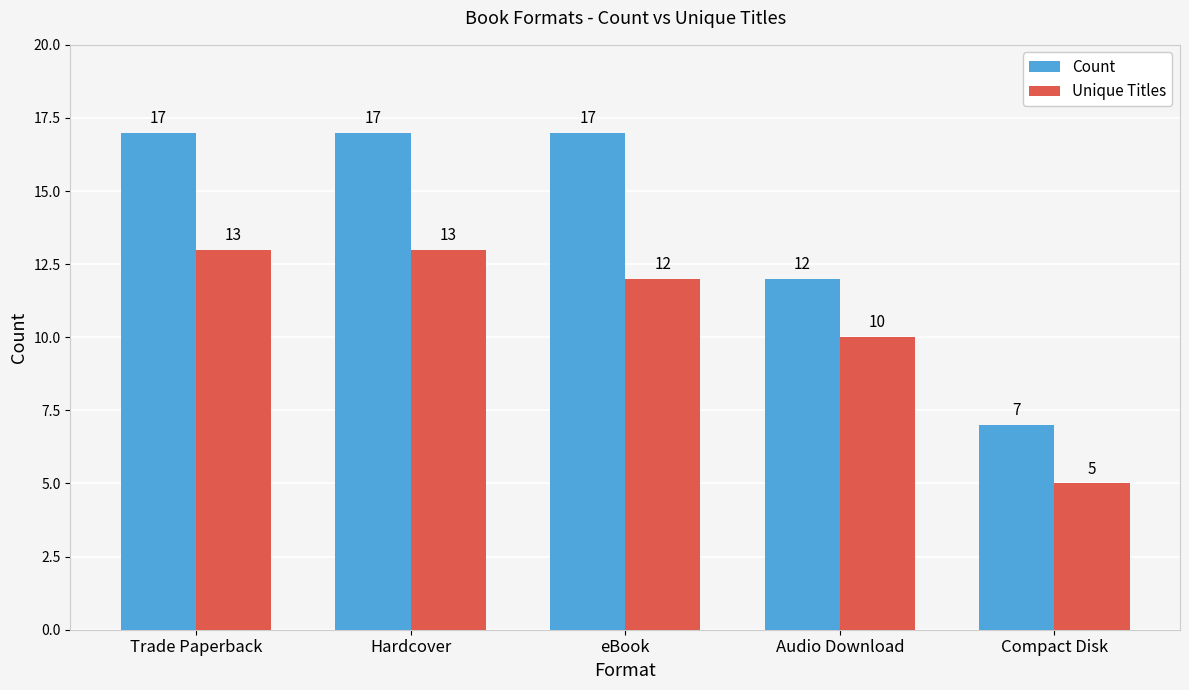

Is the value of Count at Audio Download greater than the value of Unique Titles at Trade Paperback?

No